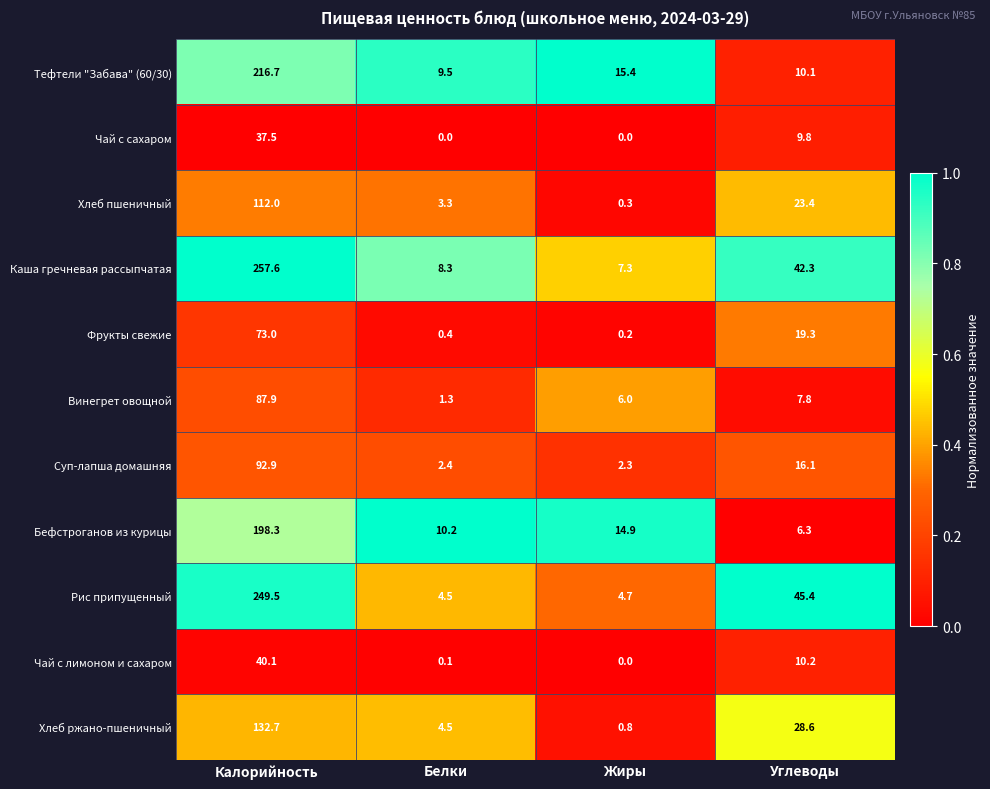

True or false: Суп-лапша домашняя has a value of 2.3 at Жиры.

True